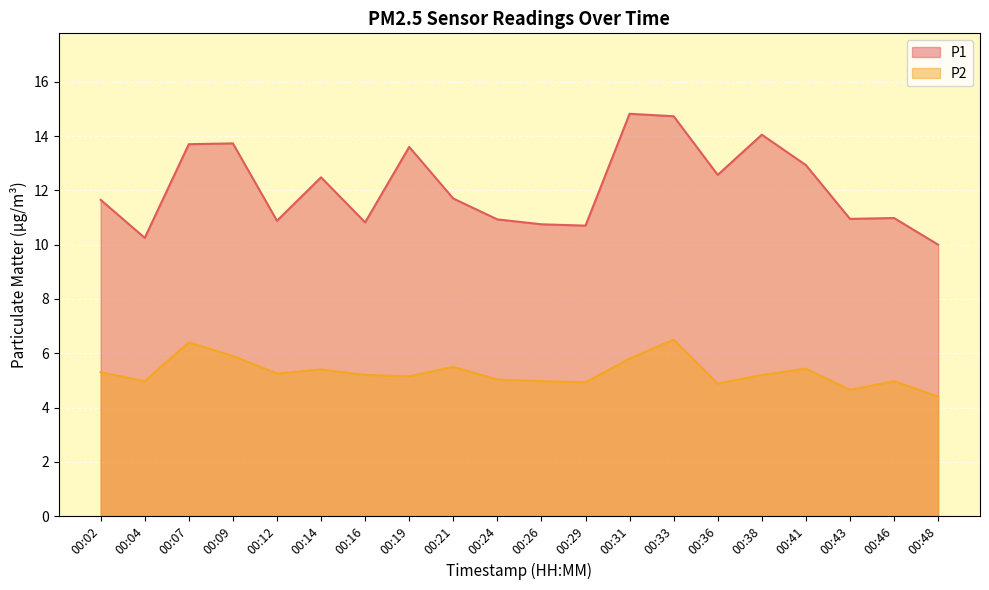

At which category is the sum across all series the highest?

00:33